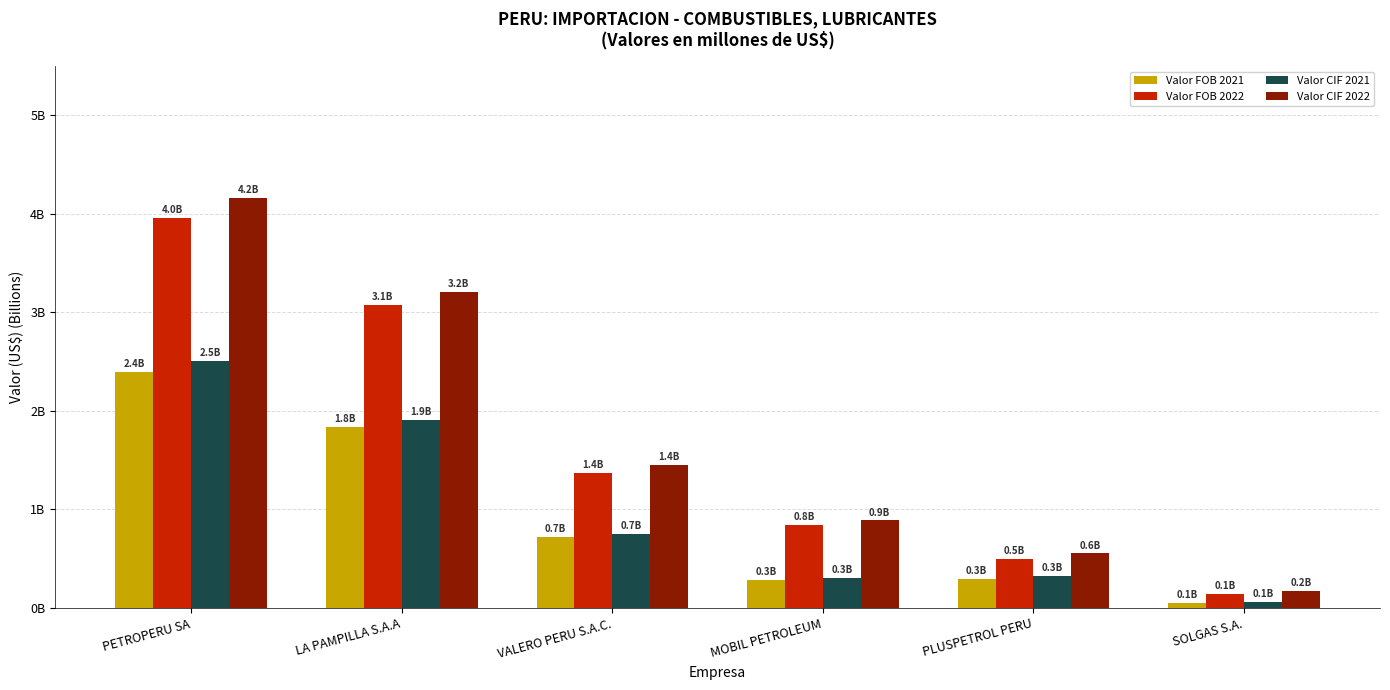

What position from the right is PLUSPETROL PERU?

2